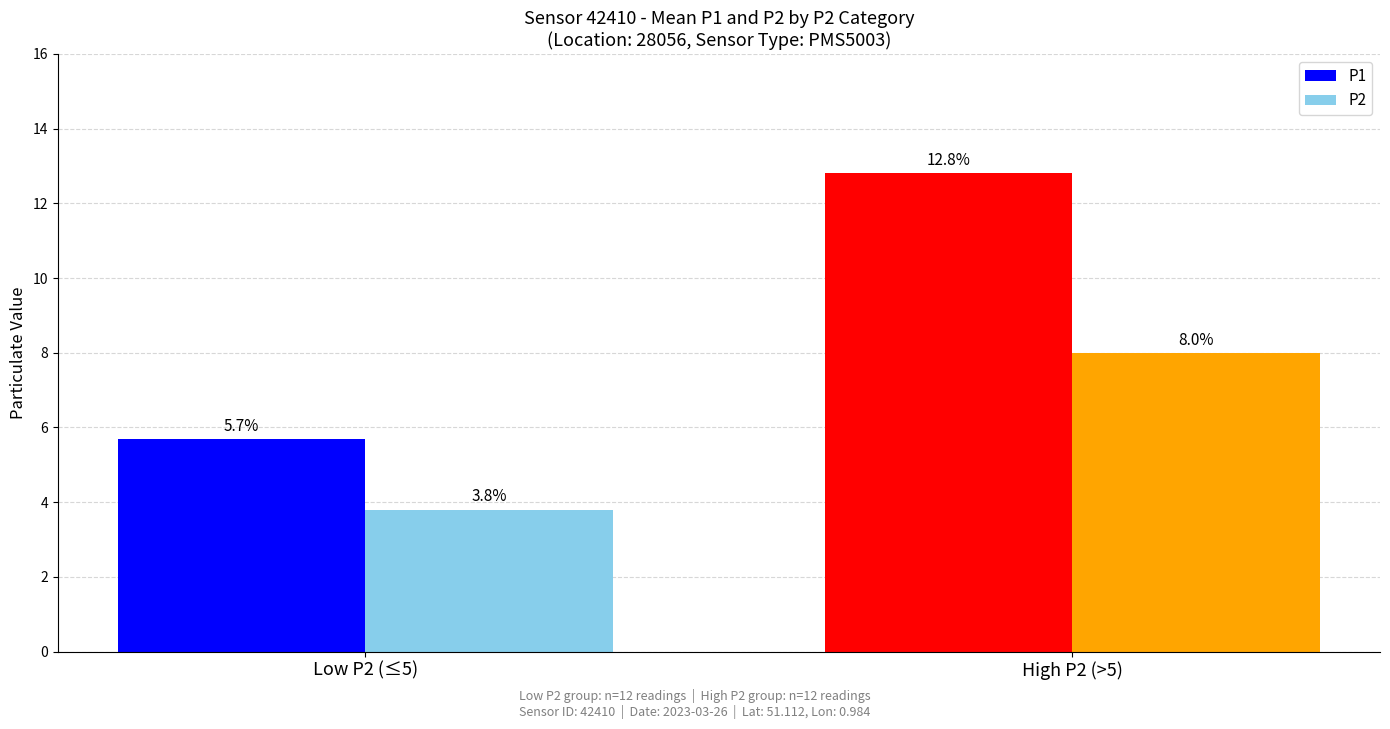

The value of P1 at High P2 (>5) is 12.8. True or false?

True